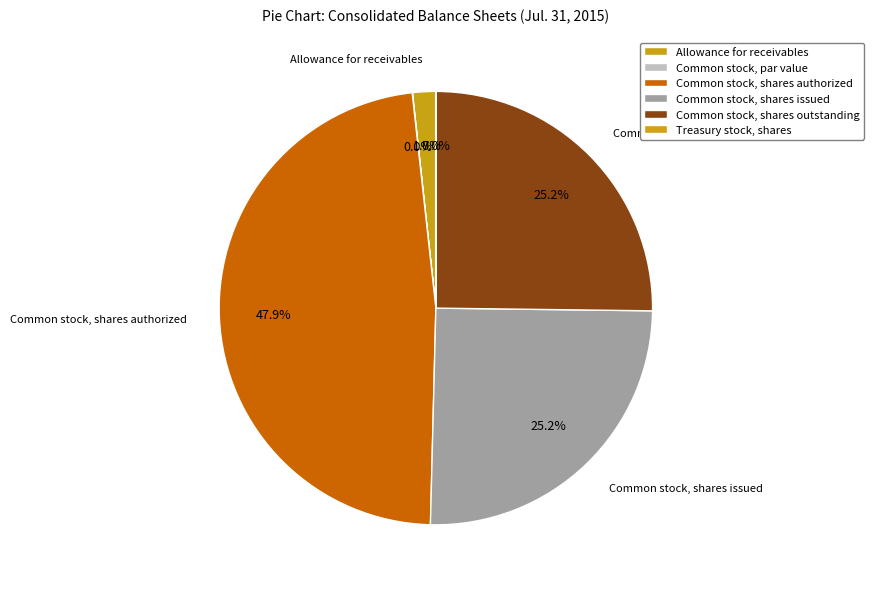

To the nearest percent, what is the average slice percentage?

17%